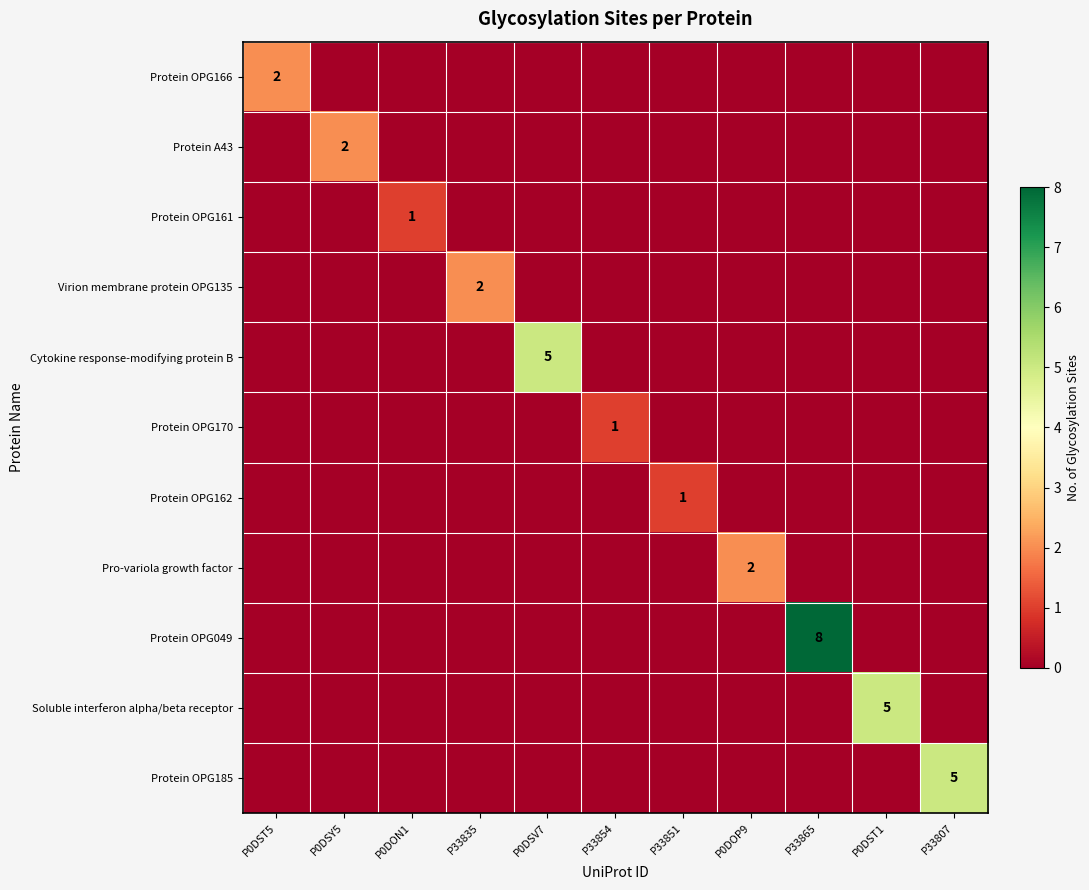

The Protein OPG161 series shows 1 at P0DON1. True or false?

True